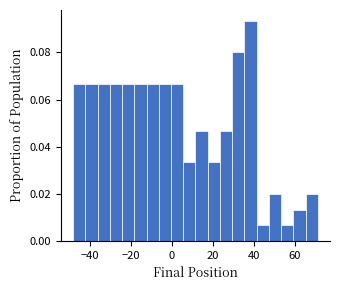

Around what value on the x-axis is the tallest bar? Give the approximate position of its centre, as read against the axis.

38